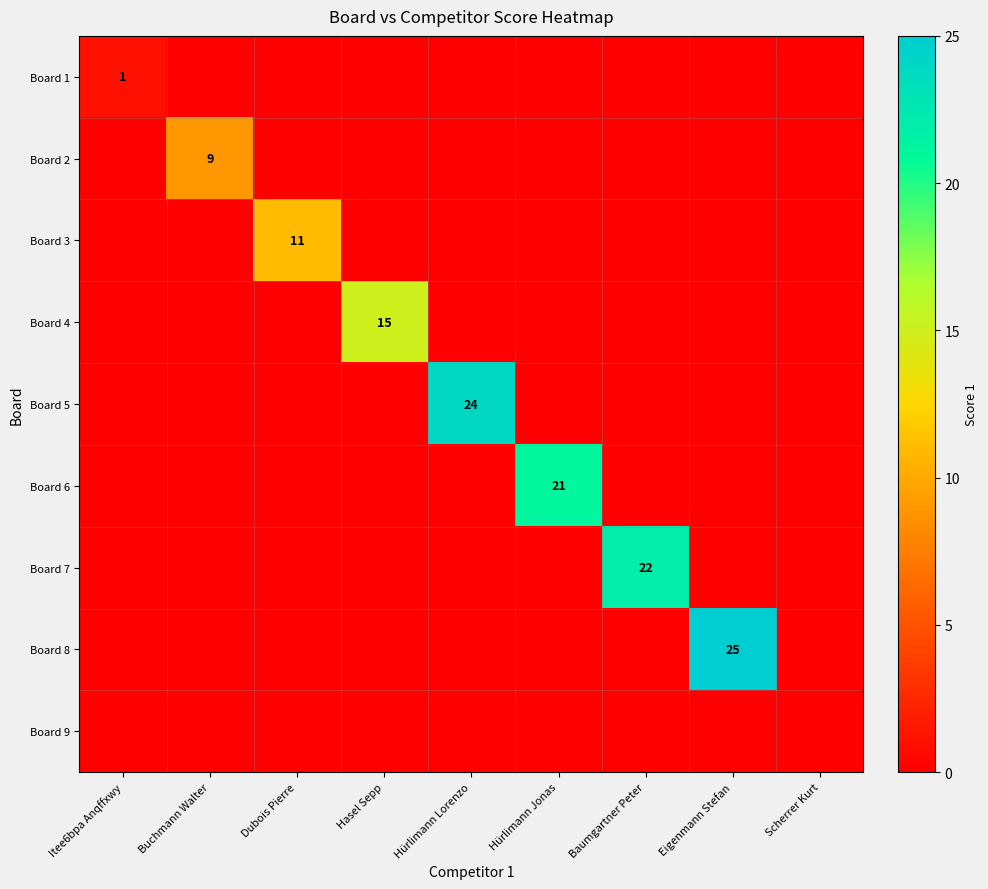

Which label corresponds to the largest value in the chart?

Eigenmann Stefan